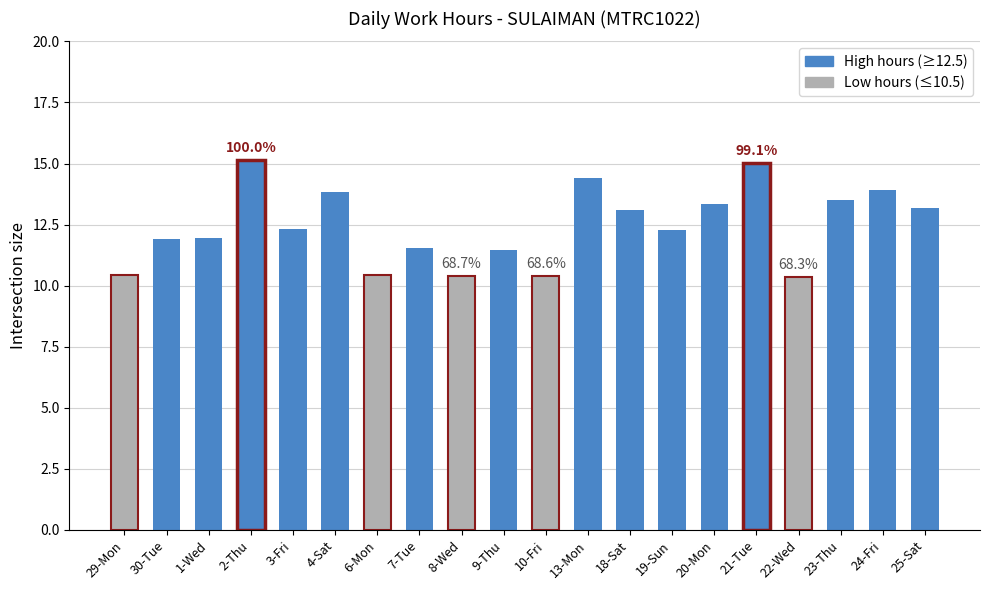

The chart shows a value of 7.5 at 21-Tue. True or false?

False